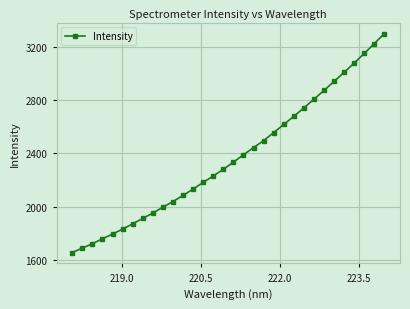

What is the difference between the maximum and minimum values?

1641.2